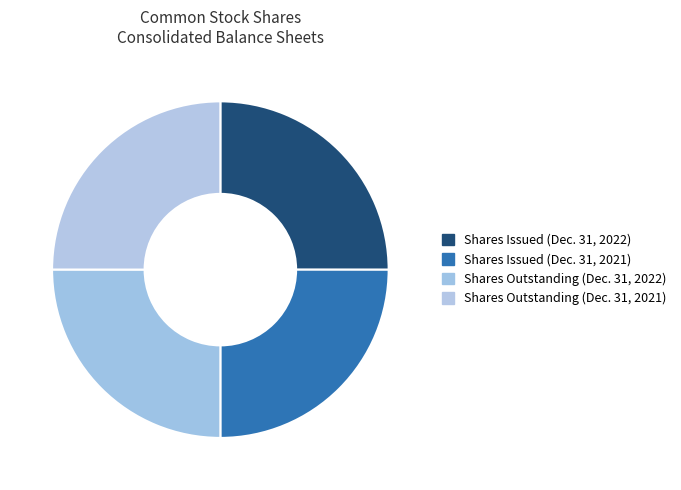

True or false: Shares Outstanding (Dec. 31, 2021) accounts for 37% of the total.

False